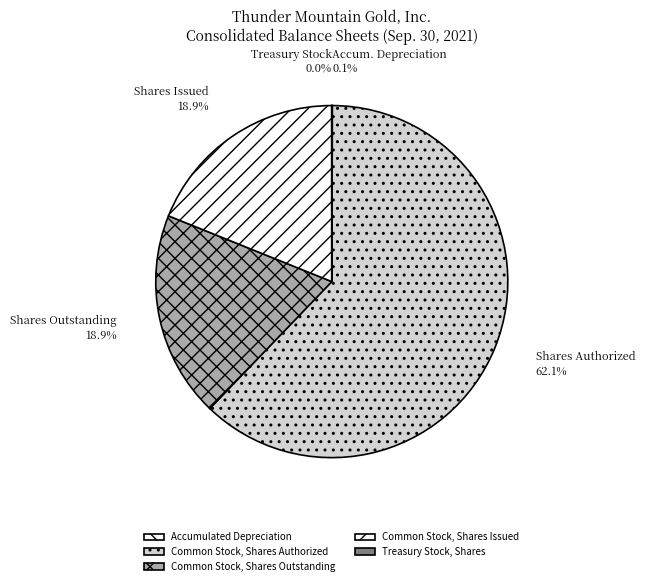

What is the change in value from Common Stock, Shares Outstanding to Treasury Stock, Shares?

-60843879